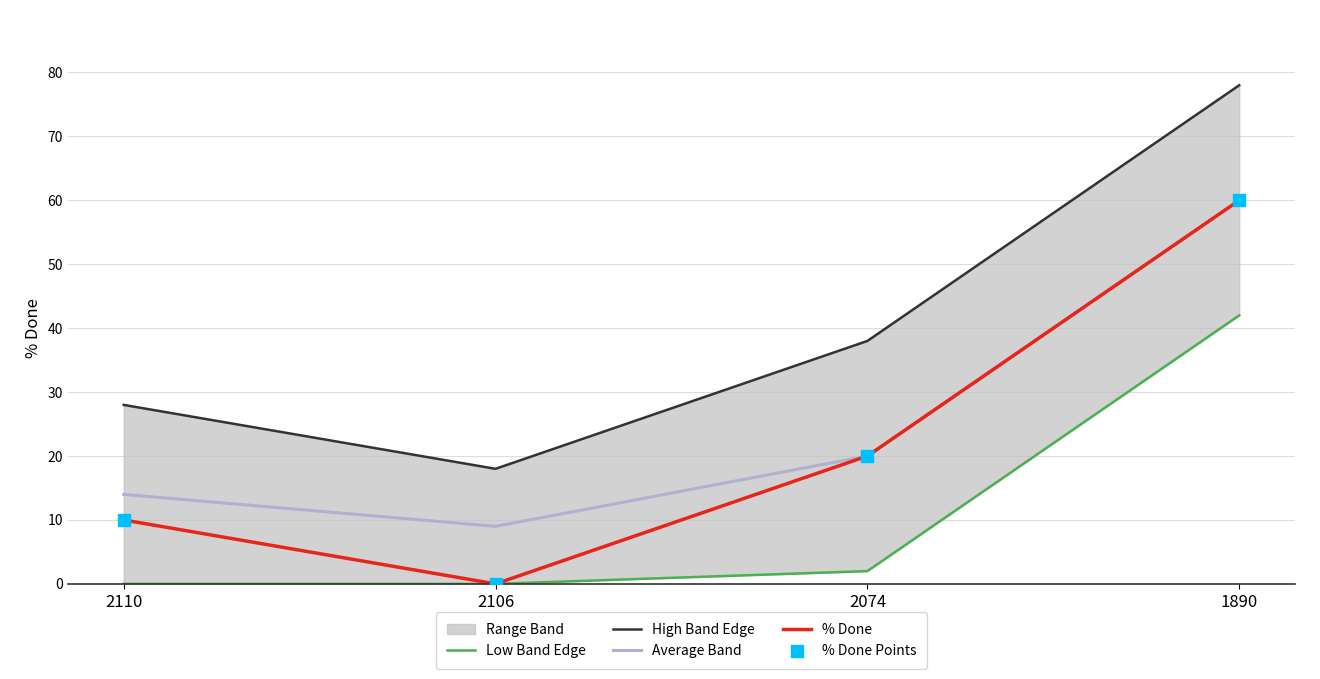

Which series has the widest spread of Y values?

High Band Edge